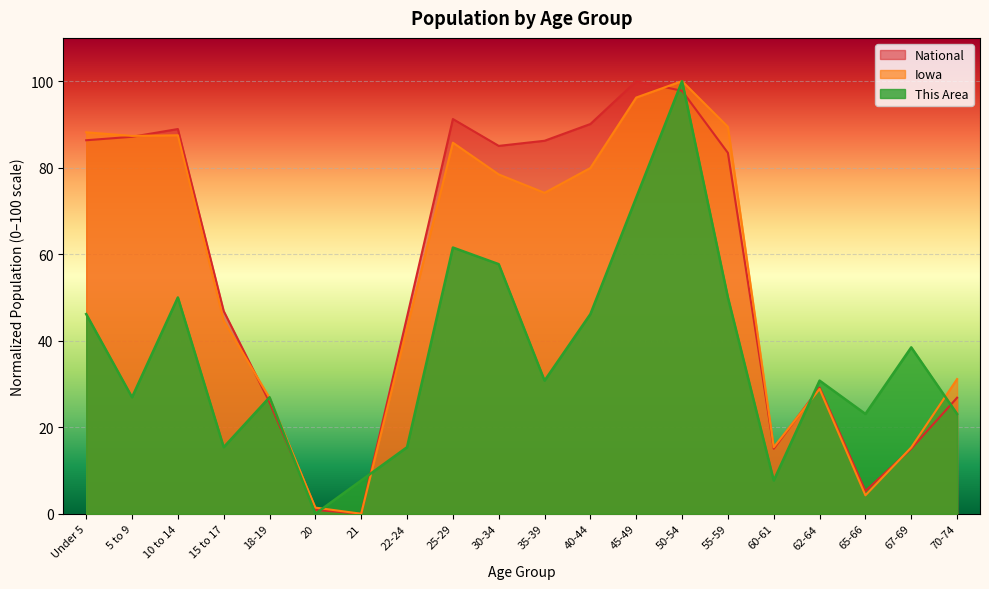

What is the difference between the This Area values at 18-19 and 60-61?

19.2